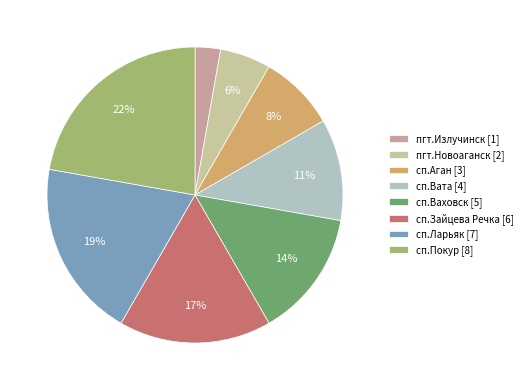

True or false: сп.Аган accounts for 16% of the total.

False